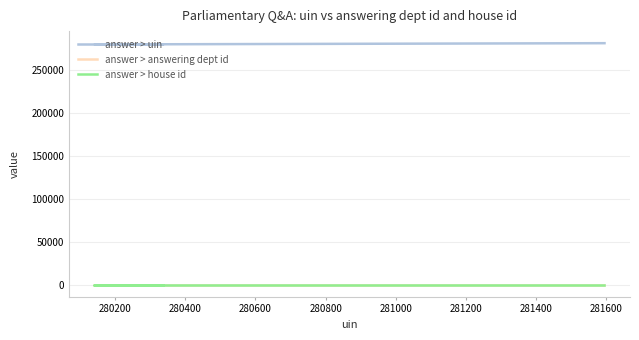

True or false: answer > answering dept id and answer > house id cross at least once.

False